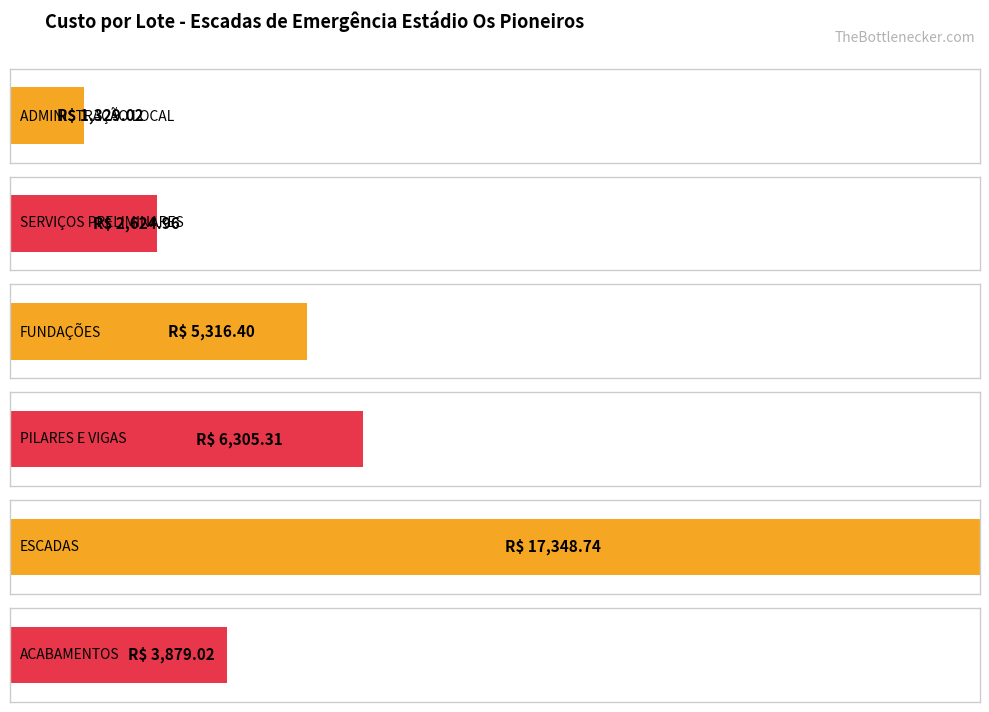

What is the change in value from ADMINISTRAÇÃO LOCAL to SERVIÇOS PRELIMINARES?

+1295.9